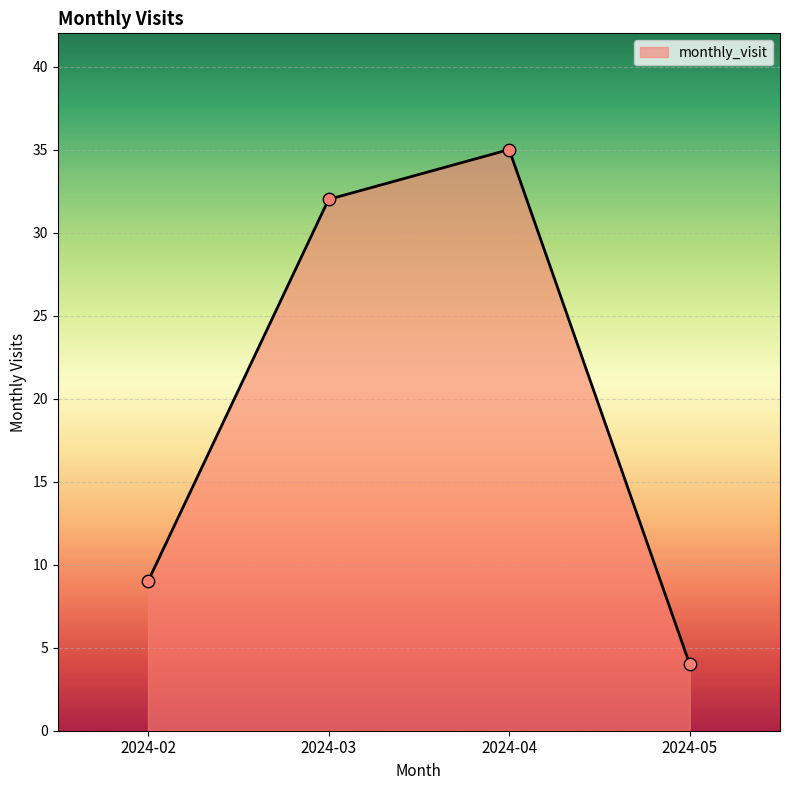

Approximately how many times larger is the value at 2024-02 compared to 2024-04?

0.3